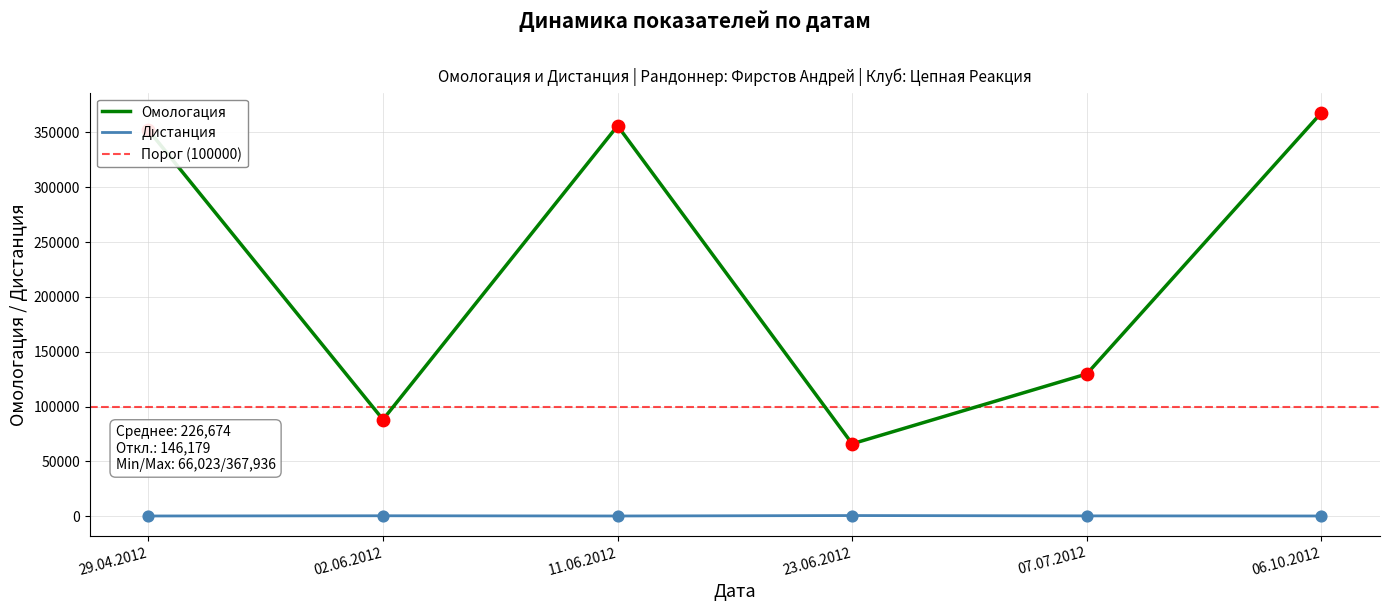

At which category is the sum across all series the highest?

06.10.2012